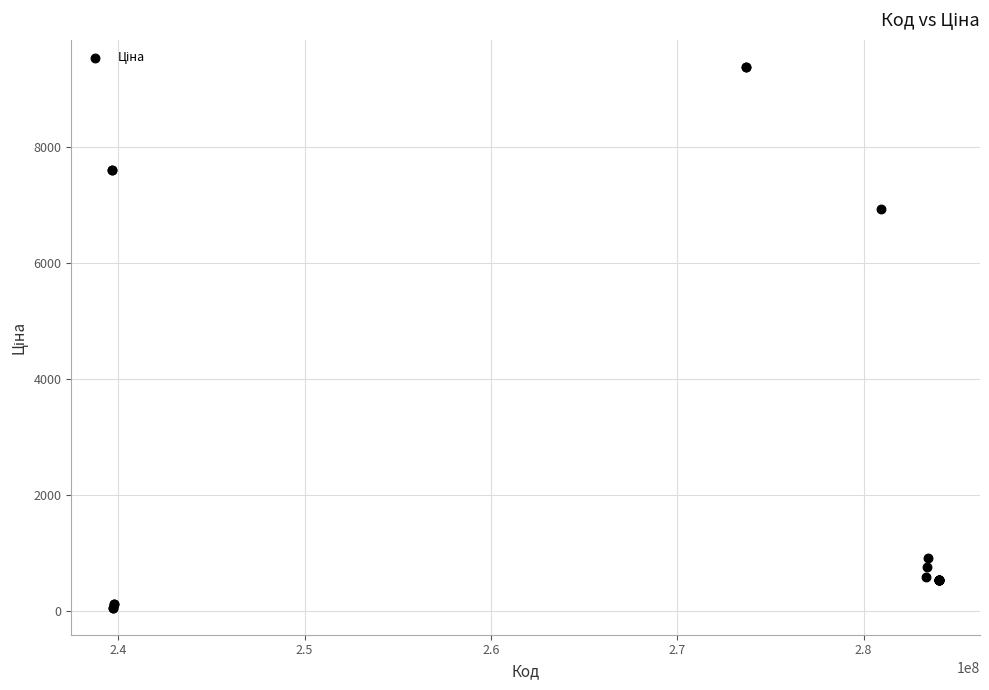

What Y value in the scatter plot is closest to 4720?

6925.7